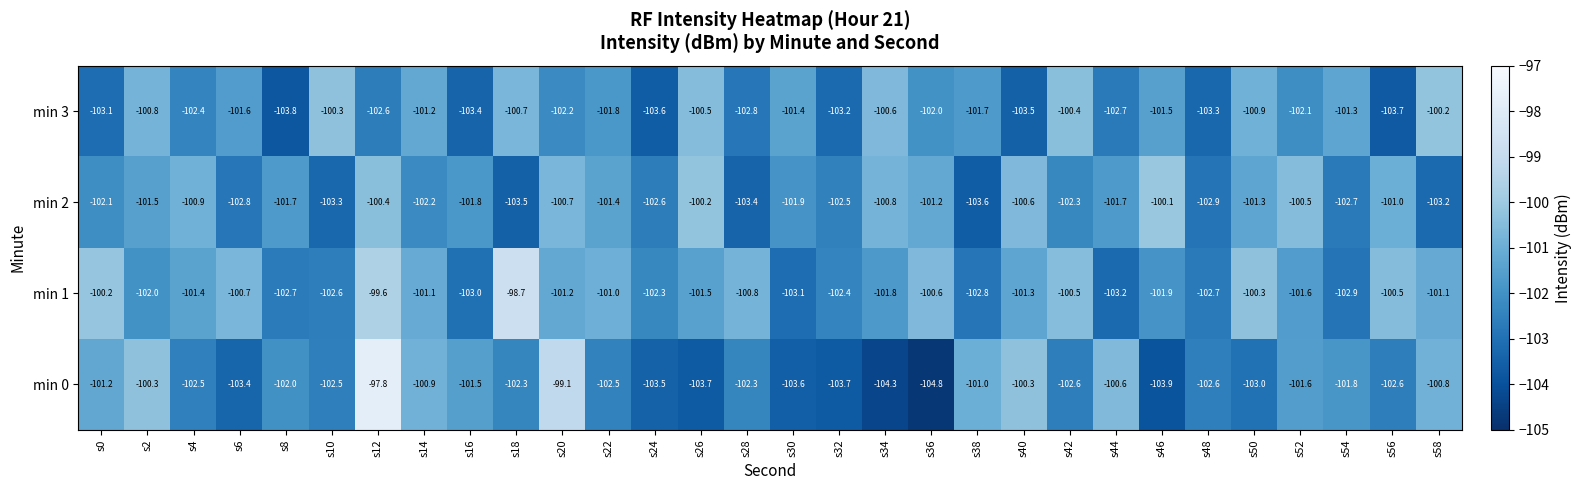

List the series in order of their overall mean, highest first.

min 1, min 2, min 3, min 0